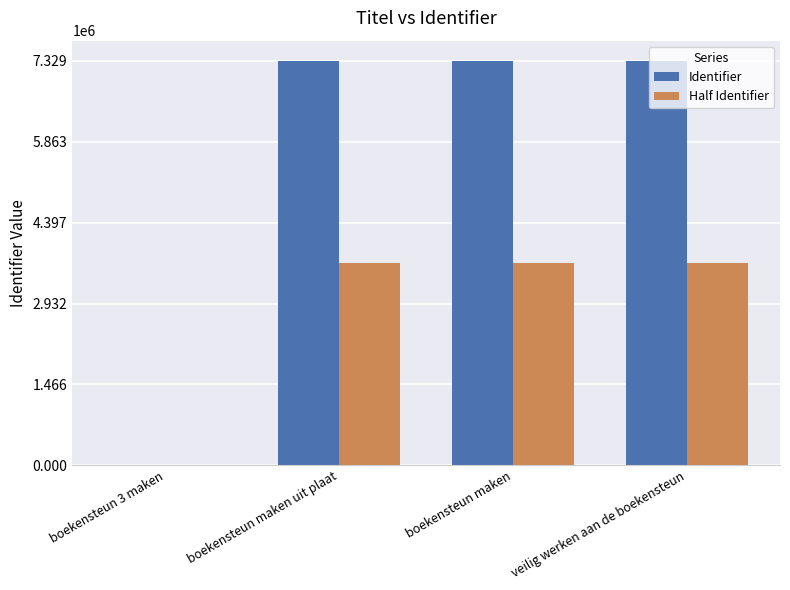

Does the chart contain stacked bars?

No